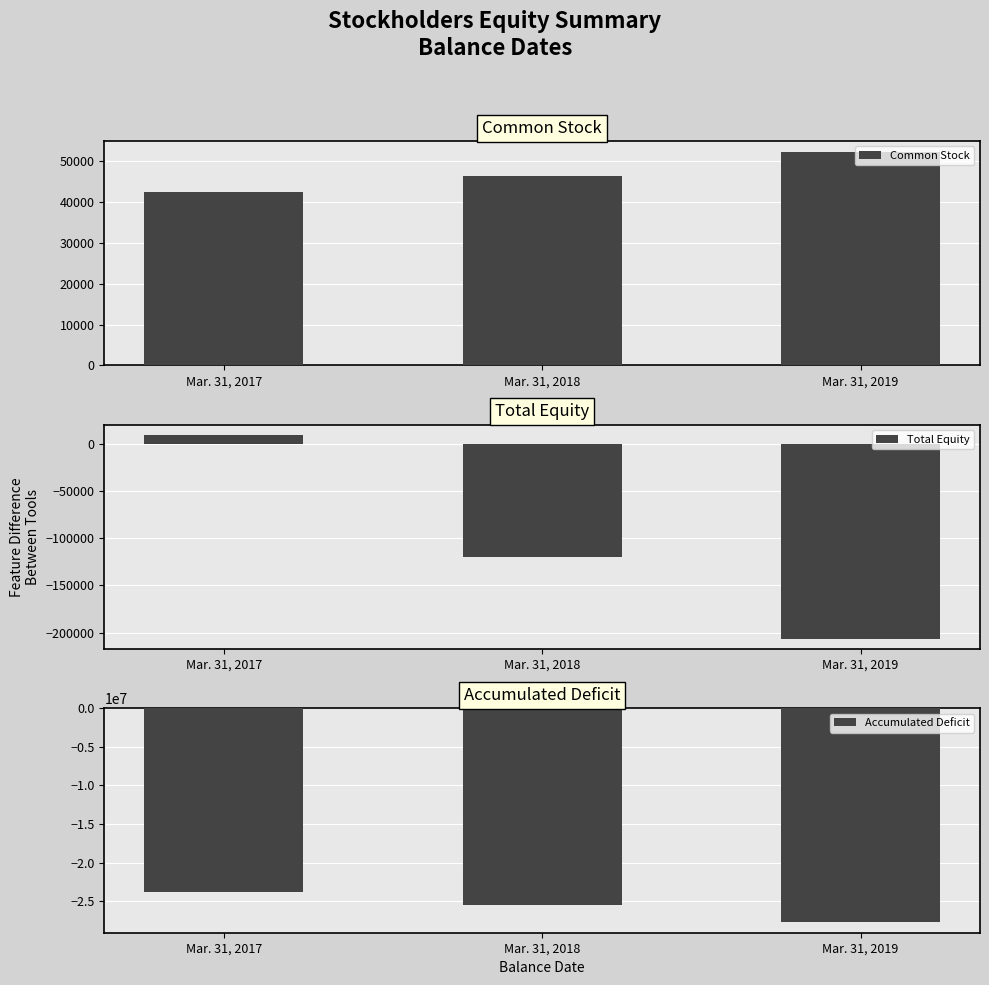

What is the spread (max minus min) of values at Mar. 31, 2018?

25544357